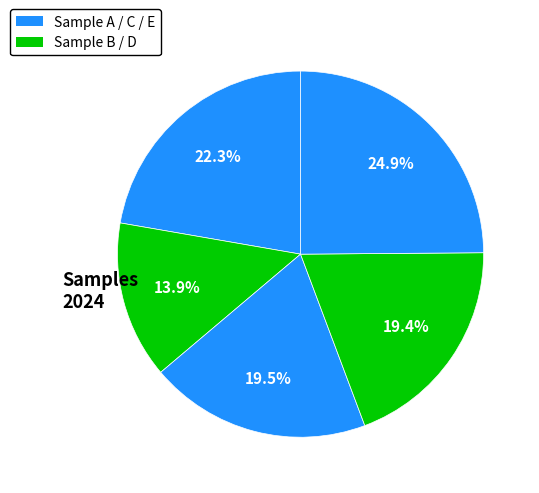

Count the number of slices in the pie.

5